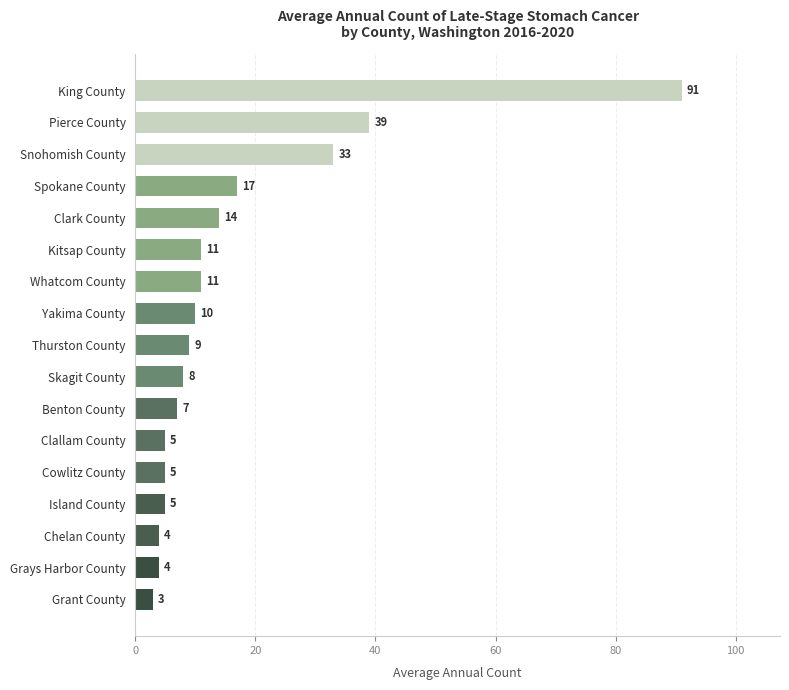

What is the difference between the maximum and minimum values?

88